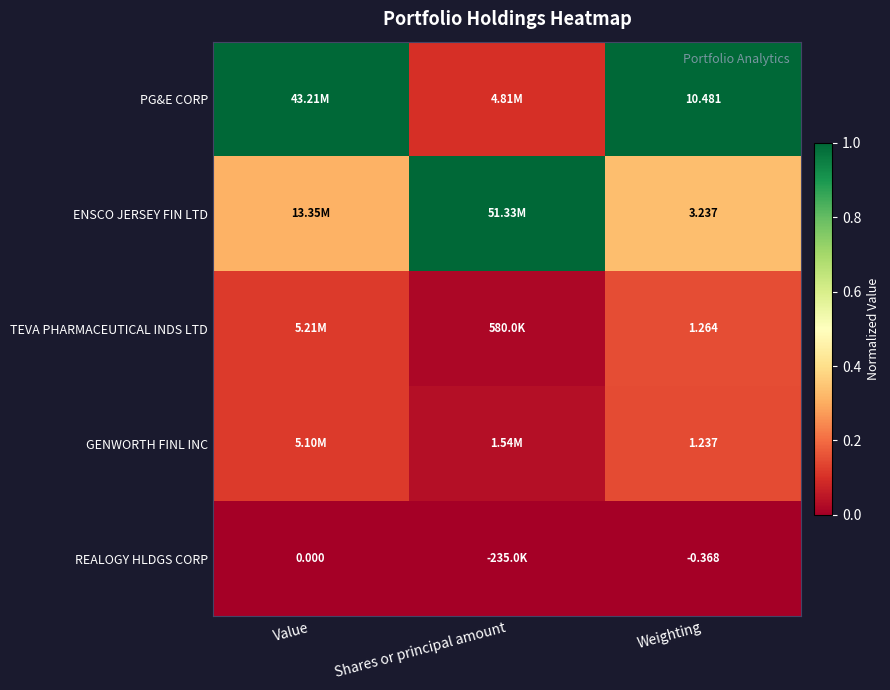

What is the total value across all series at Value?

1.5